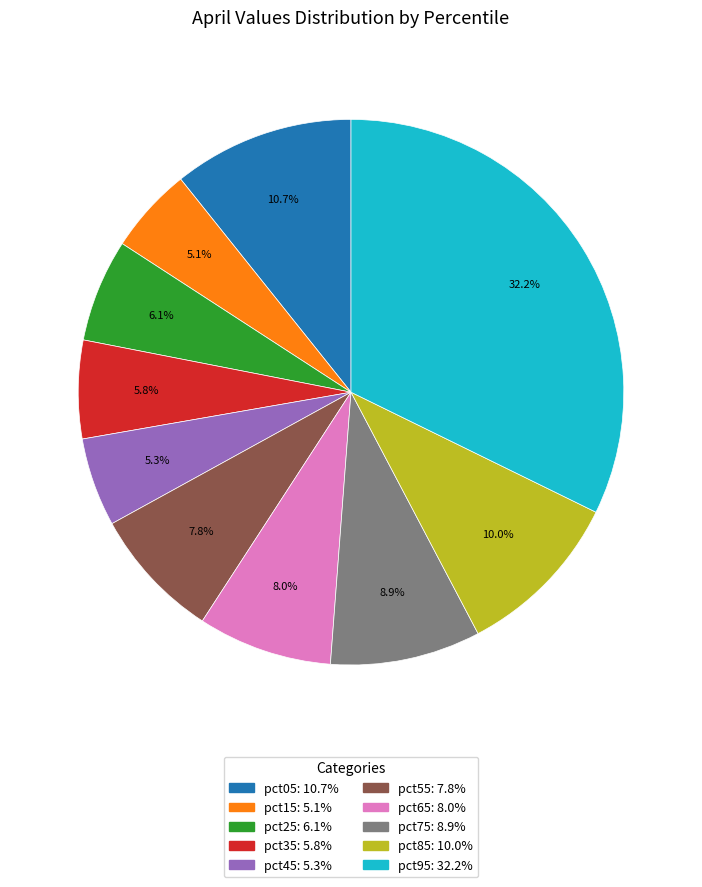

What portion of the pie excludes pct05?

89.3%